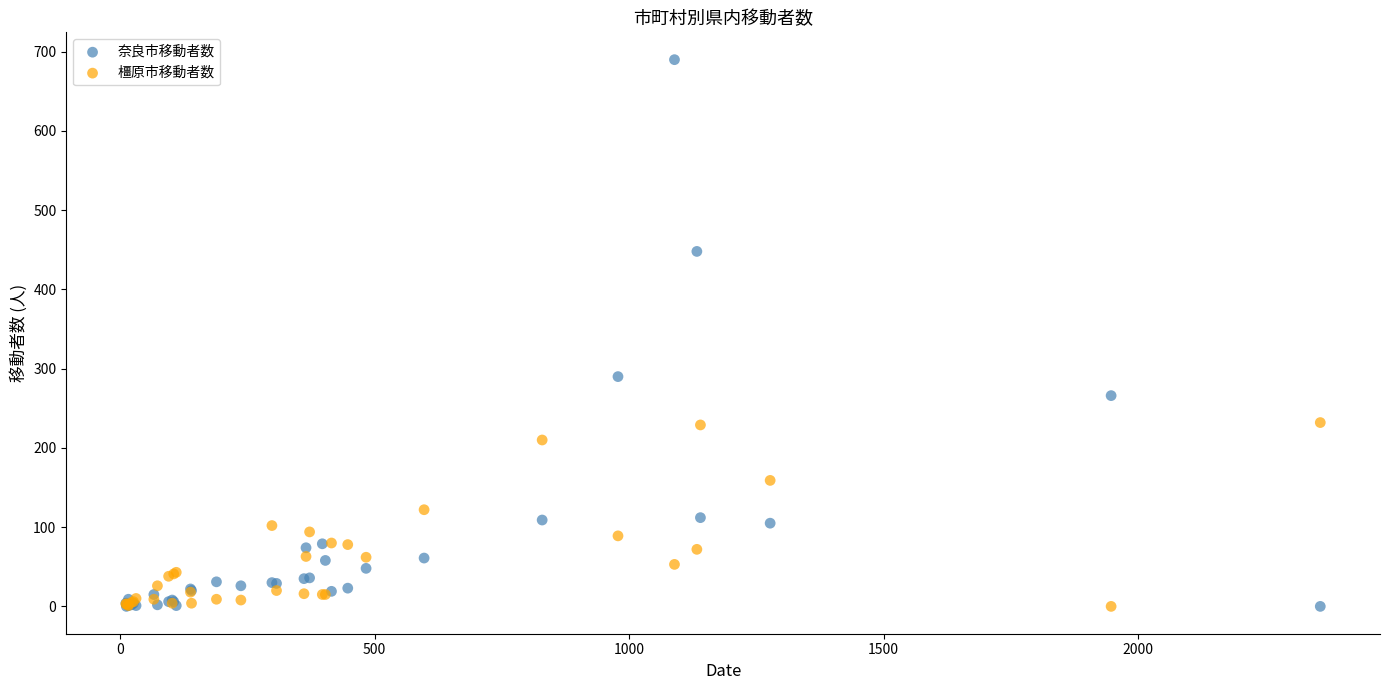

What are all the series names shown in the legend?

奈良市移動者数, 橿原市移動者数